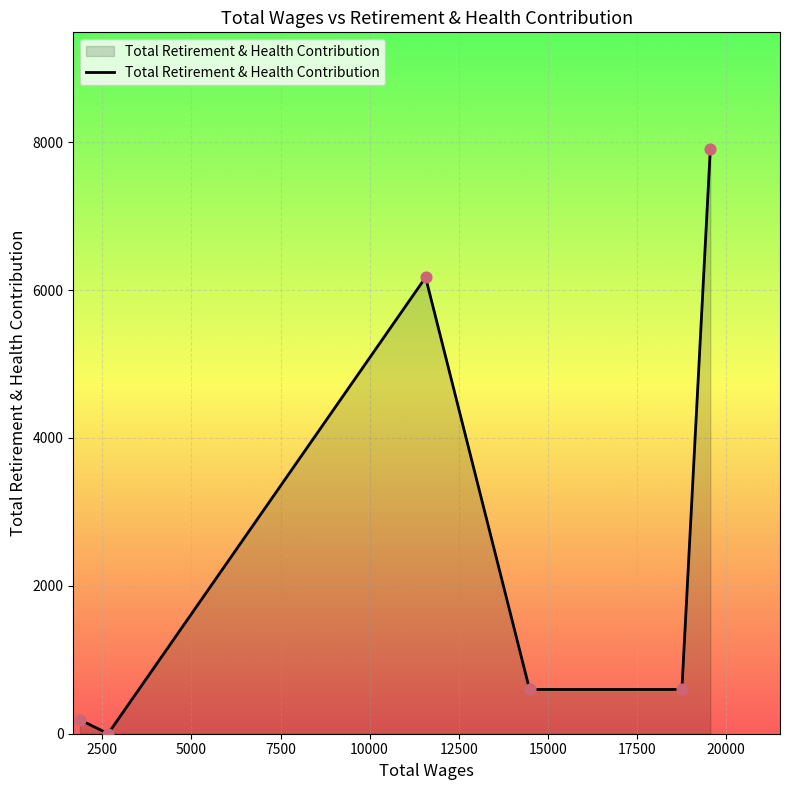

What is the sum of all values?

15464